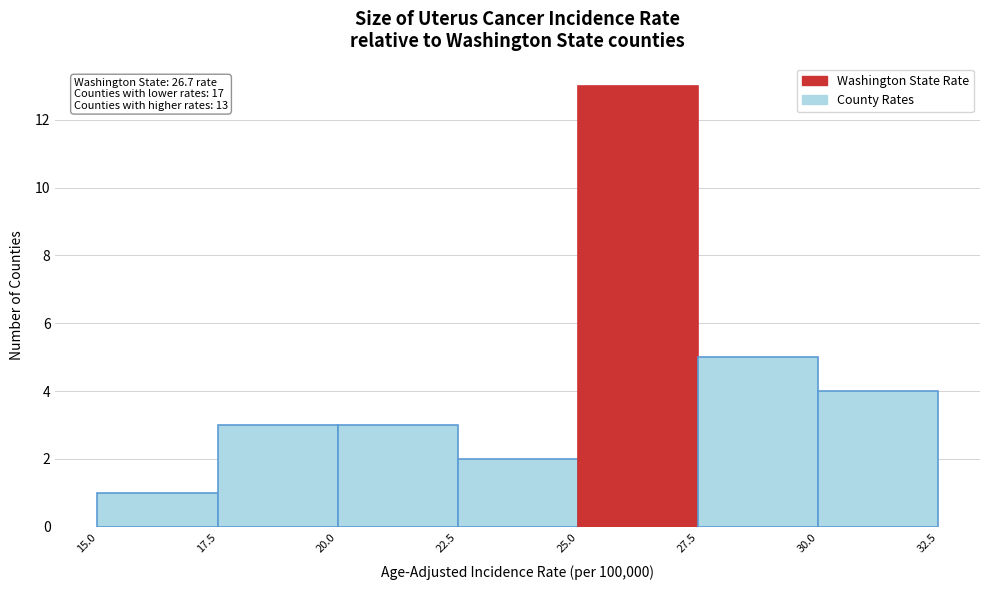

Over which range of the x-axis is the bar tallest?

25.0 to 27.5